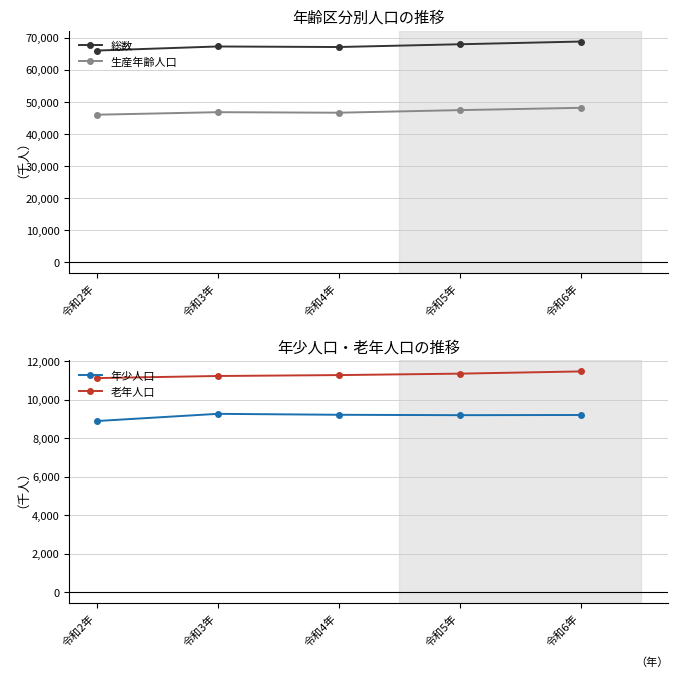

What is the label of the 3rd point from the right?

令和4年